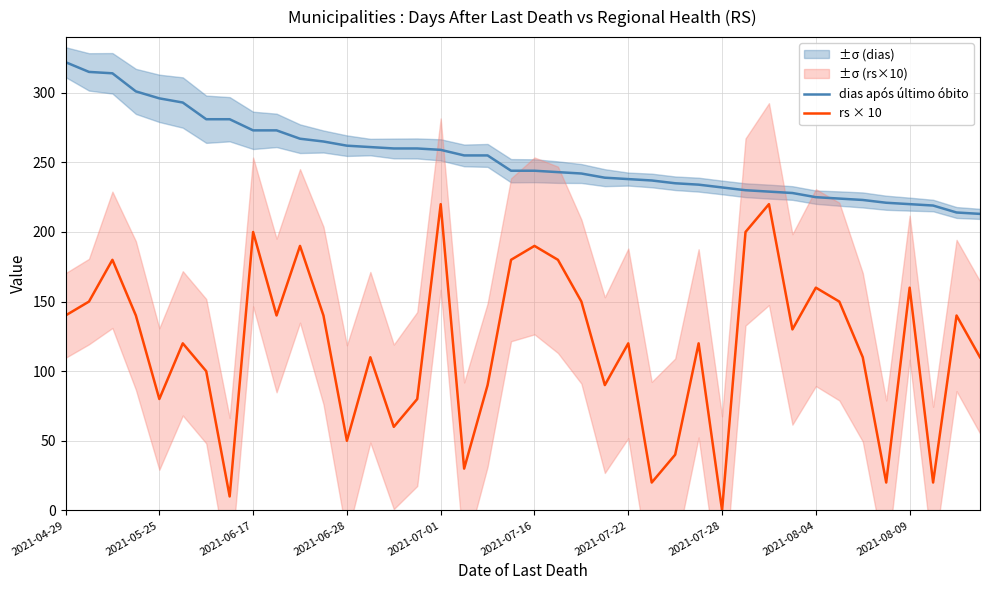

What is the sum of all dias após último óbito values?

10127